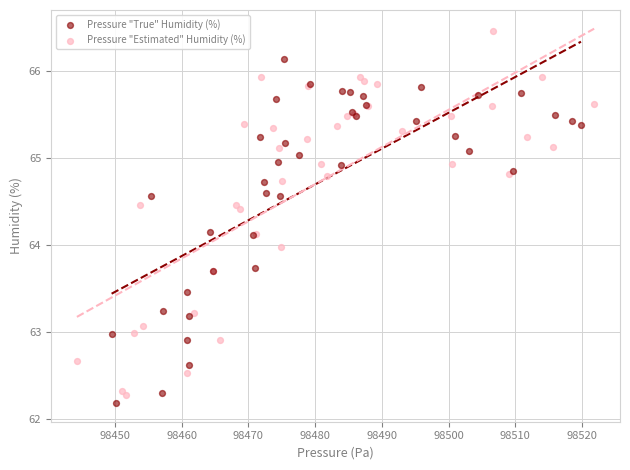

Which series contains the highest Y value?

Pressure "Estimated" Humidity (%)